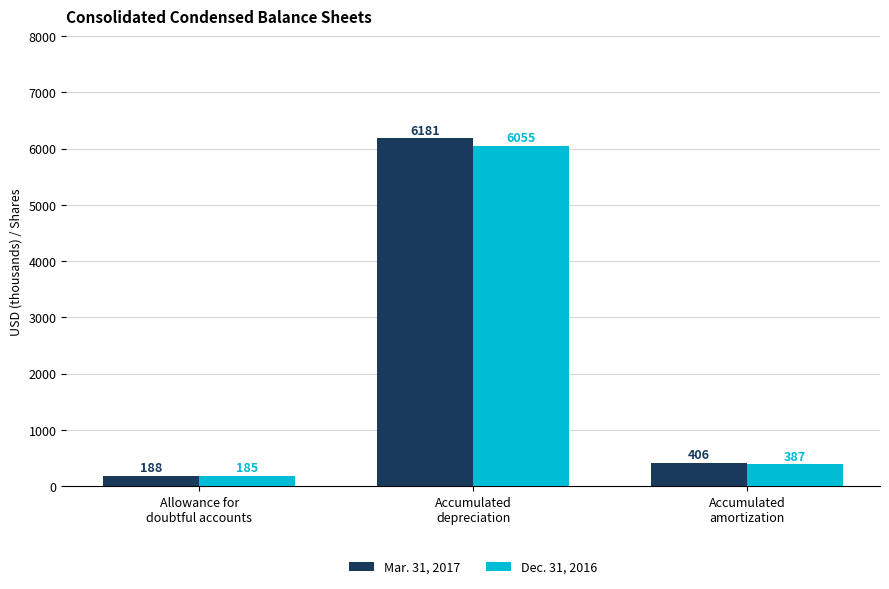

List the series in order of their peak value, highest first.

Mar. 31, 2017, Dec. 31, 2016